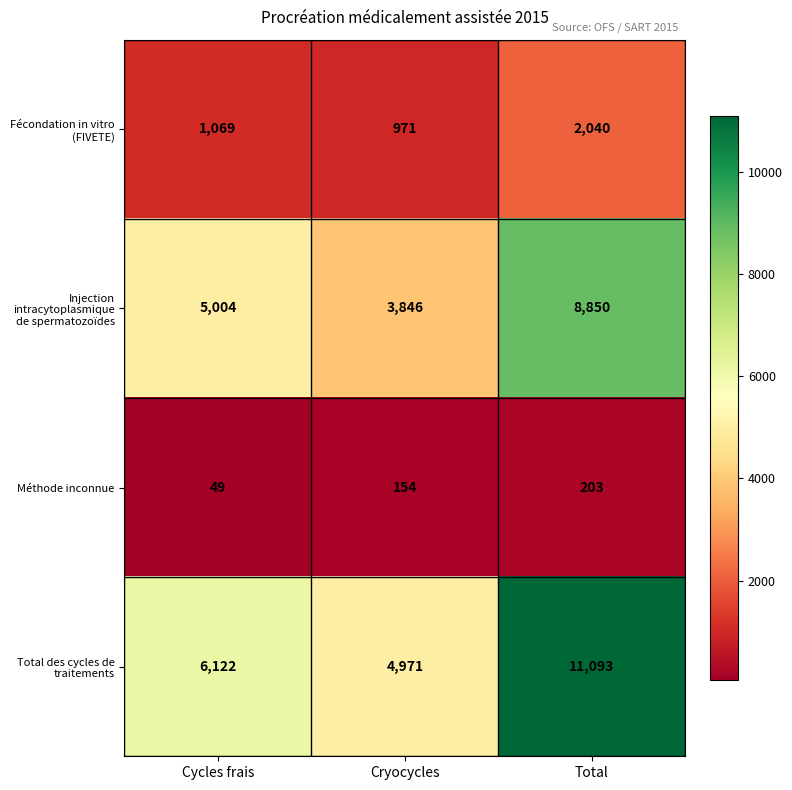

What is the difference between the second highest and minimum values in the Fécondation in vitro (FIVETE) series?

98